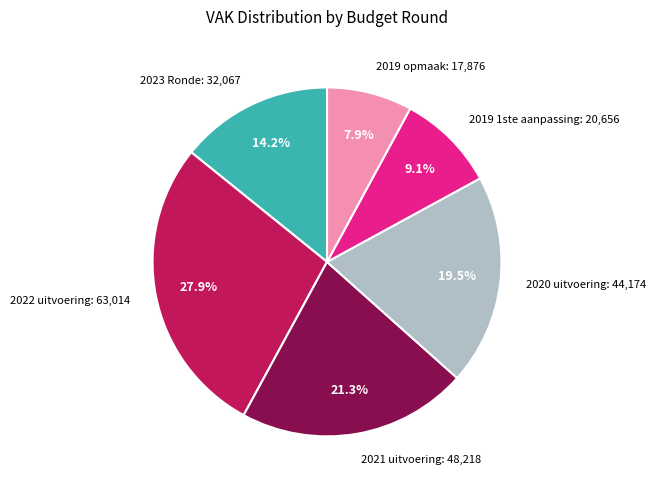

Is there a majority slice in this chart?

No